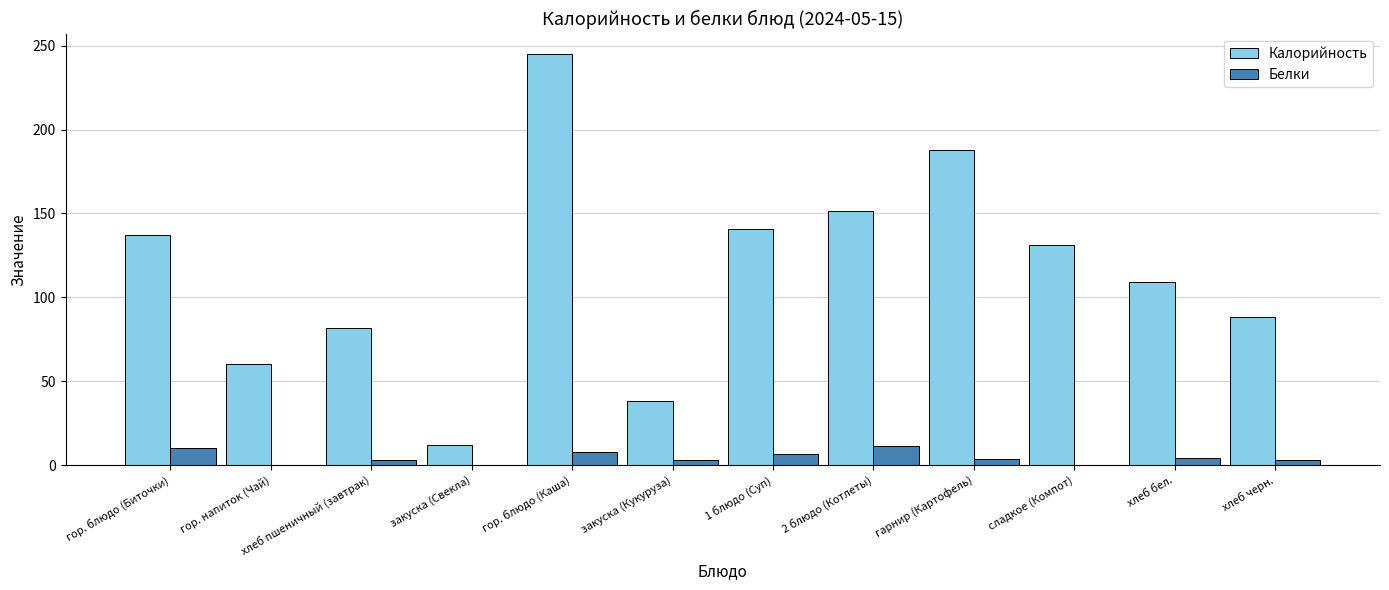

Which series changed the most between закуска (Свекла) and 2 блюдо (Котлеты)?

Калорийность